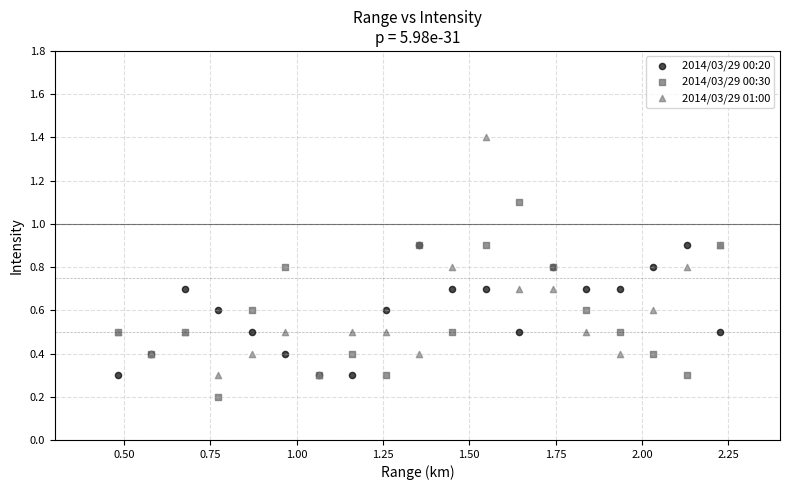

In the 2014/03/29 00:20 series, what Y value is closest to 0?

0.3